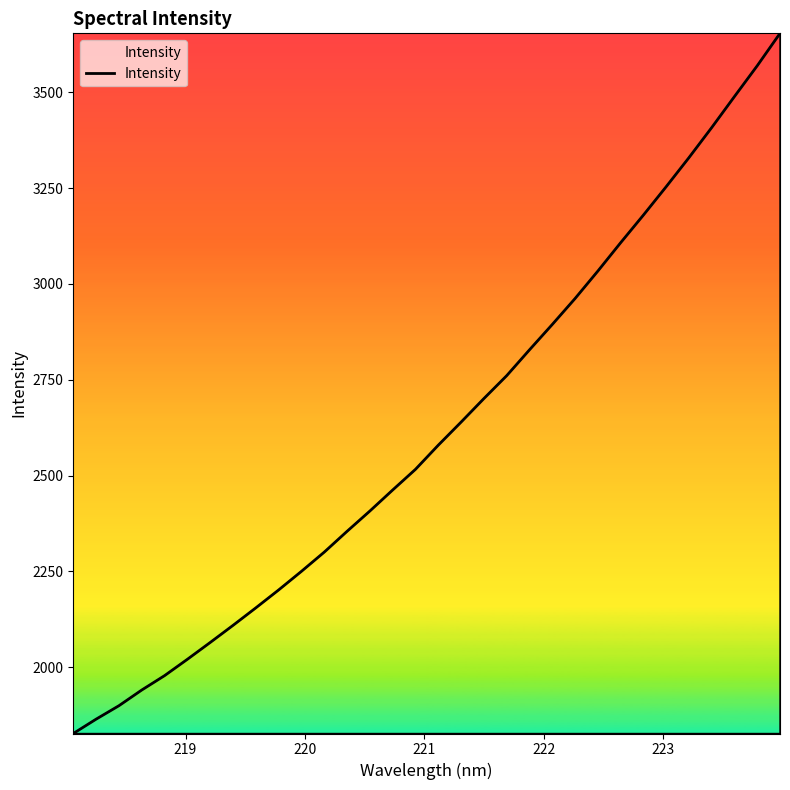

What is the minimum value shown in the chart?

1826.9